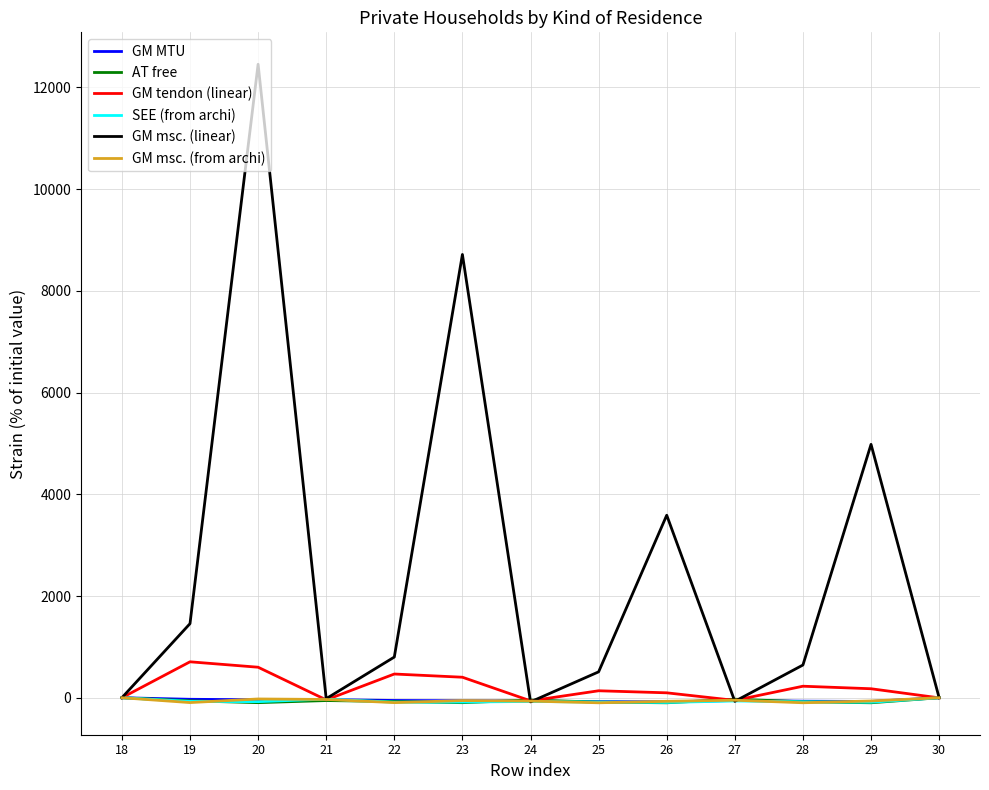

Which series has the largest range (max minus min)?

GM msc. (linear)